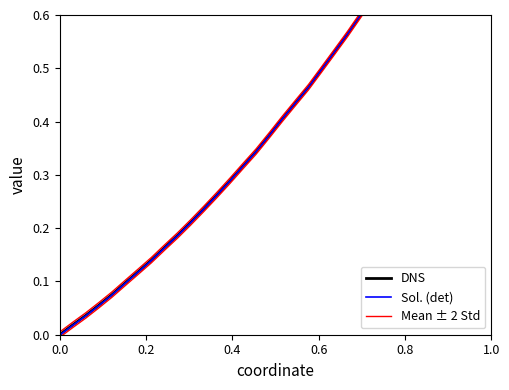

Rank the series by their maximum value, from lowest to highest.

DNS, Sol. (det), Mean ± 2 Std